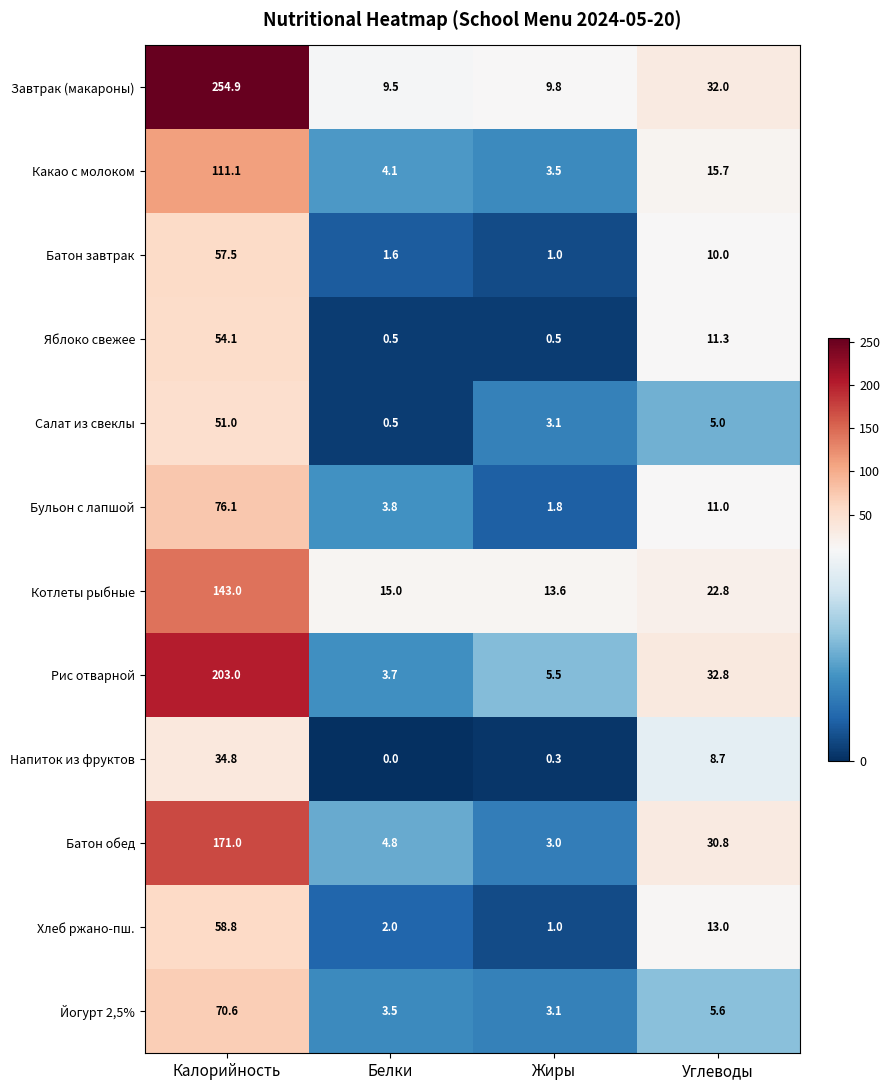

What is the sum of all Завтрак (макароны) values?

306.2